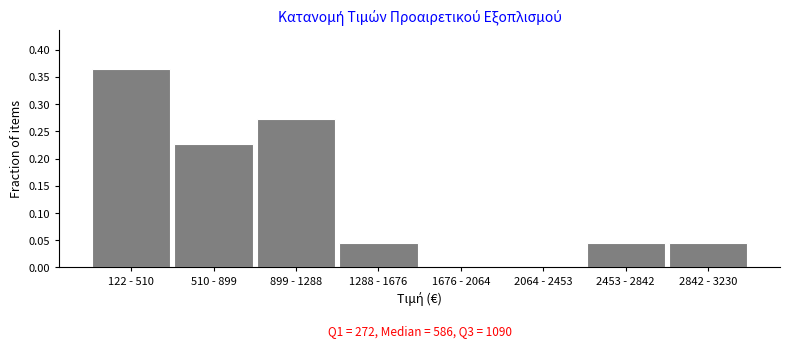

Between 1676 - 2064 and 2842 - 3230, which is larger?

2842 - 3230